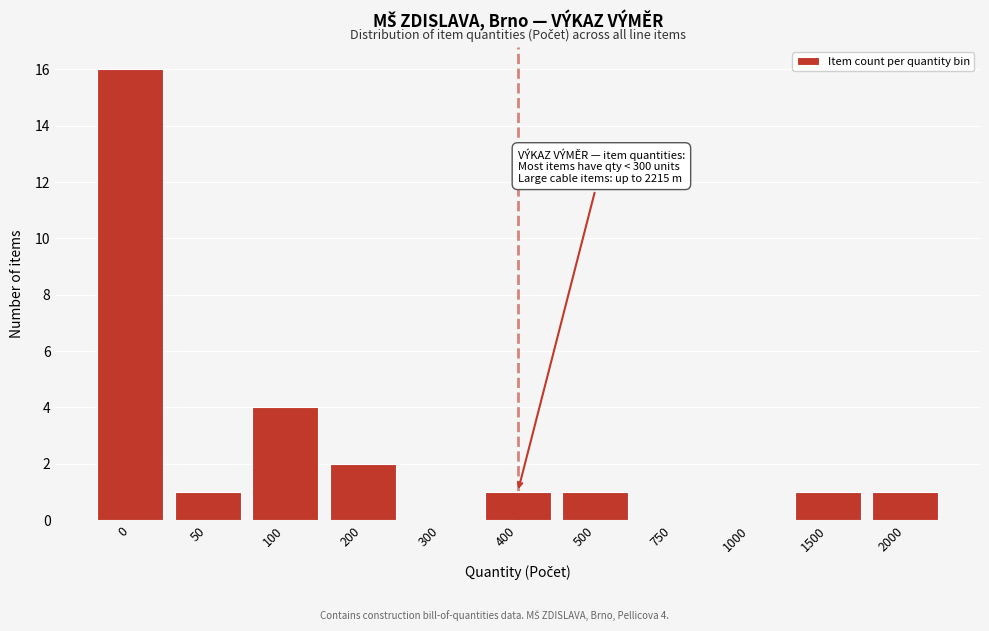

Reading left to right, what are all the values shown in this chart?

0=16	50=1	100=4	200=2	300=0	400=1	500=1	750=0	1000=0	1500=1	2000=1